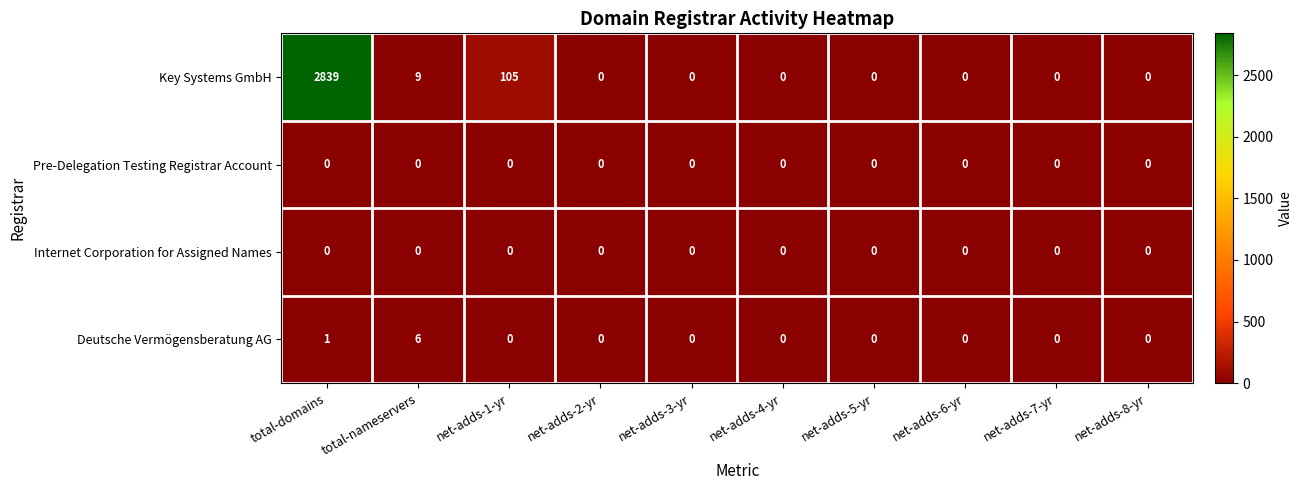

Which series changed the most between net-adds-1-yr and net-adds-6-yr?

Key Systems GmbH